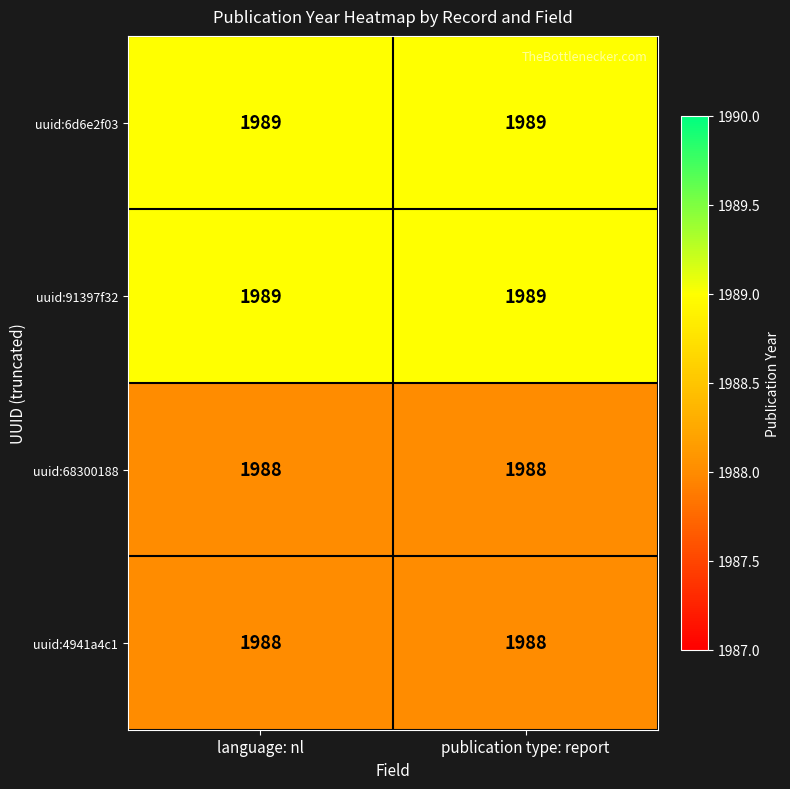

At how many categories does at least one series exceed 1988?

2